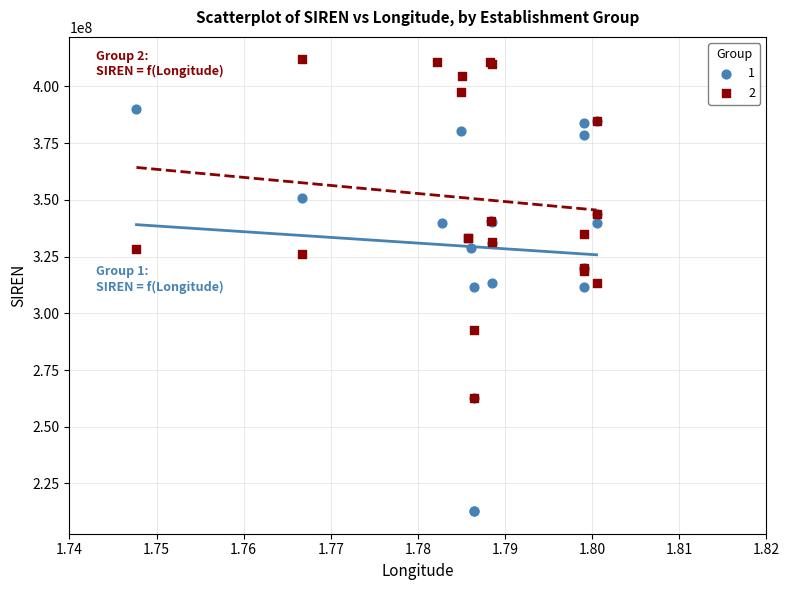

What are all the series names shown in the legend?

1, 2